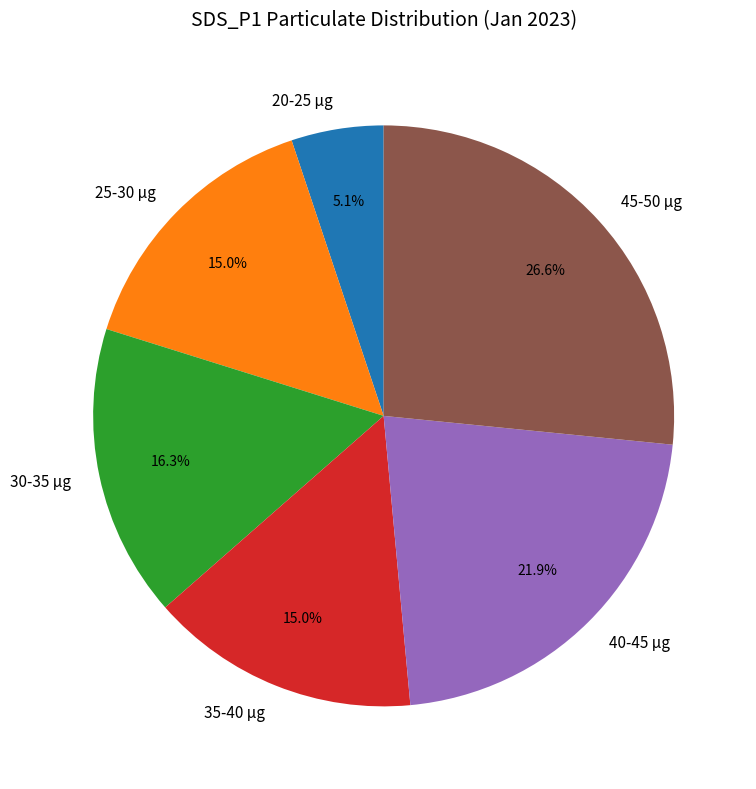

Is there a majority slice in this chart?

No